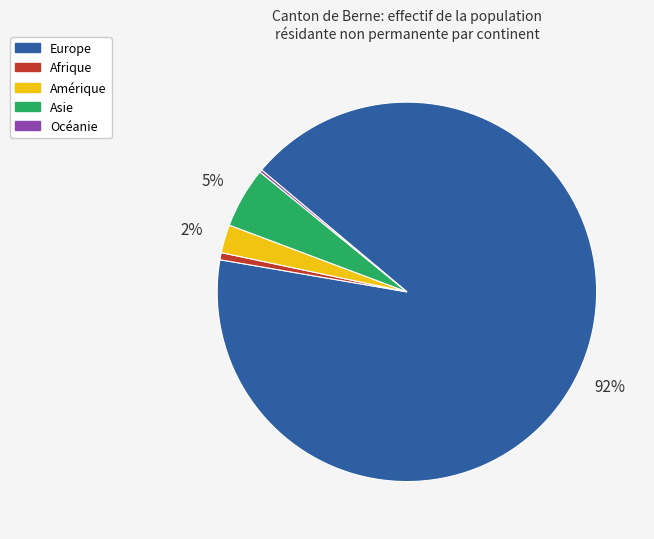

Is it true that Asie is 5% of the pie?

True